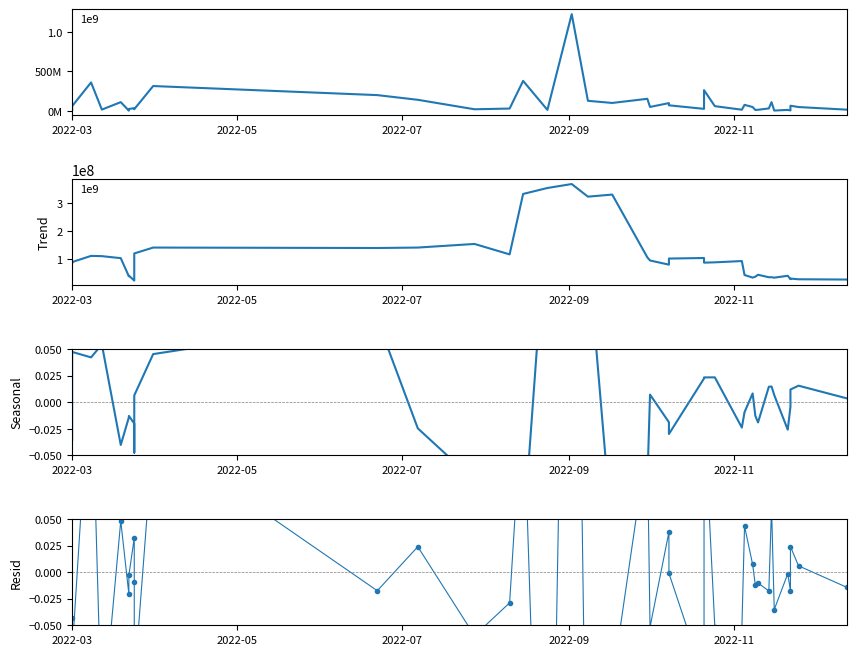

What is the maximum value for Resid?

0.8